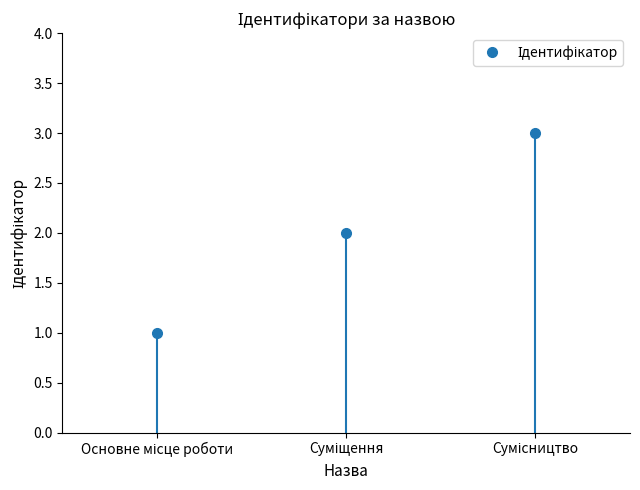

How many lines are shown in the chart?

1